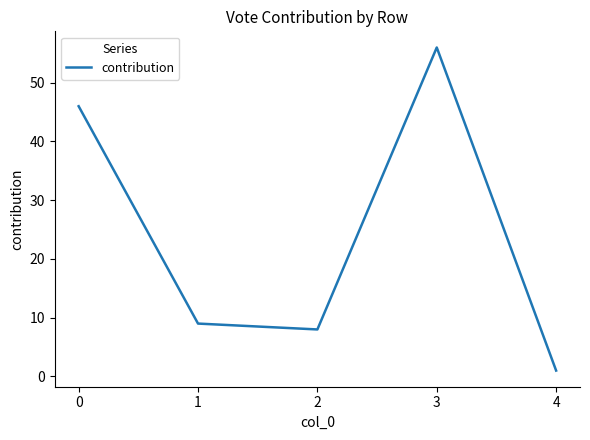

Where is the first local maximum?

3